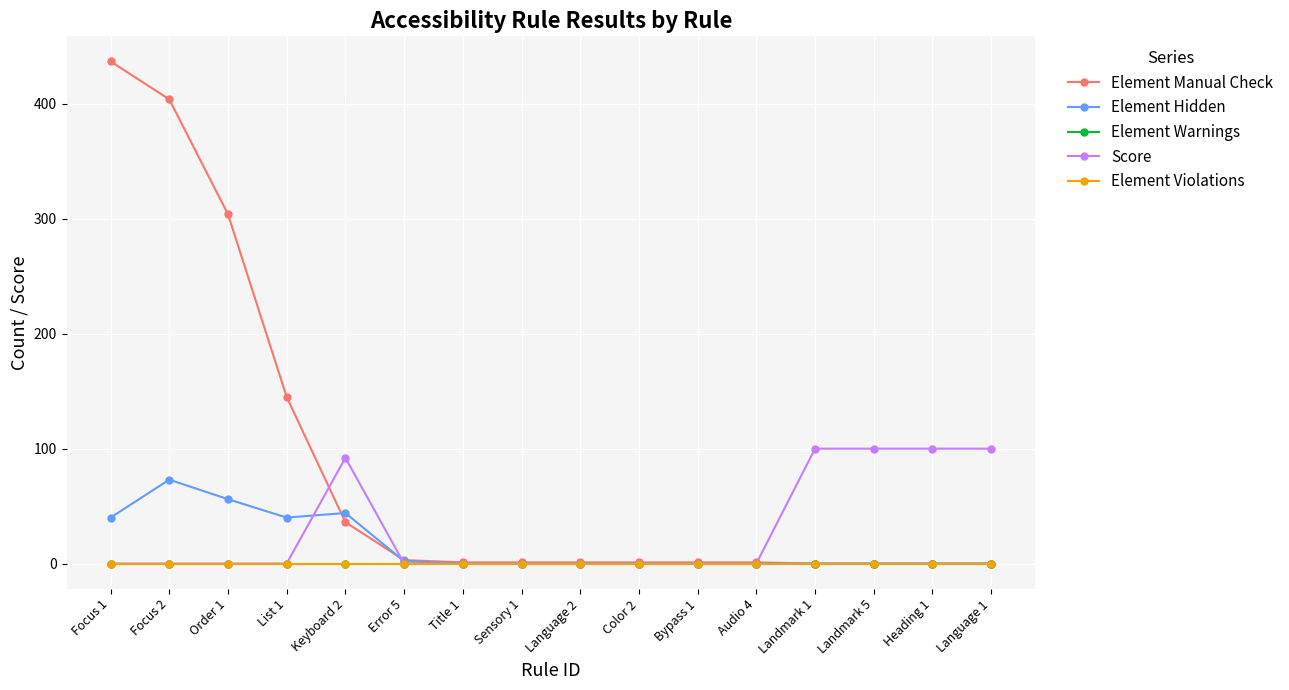

How many data points in Score are above 0?

5